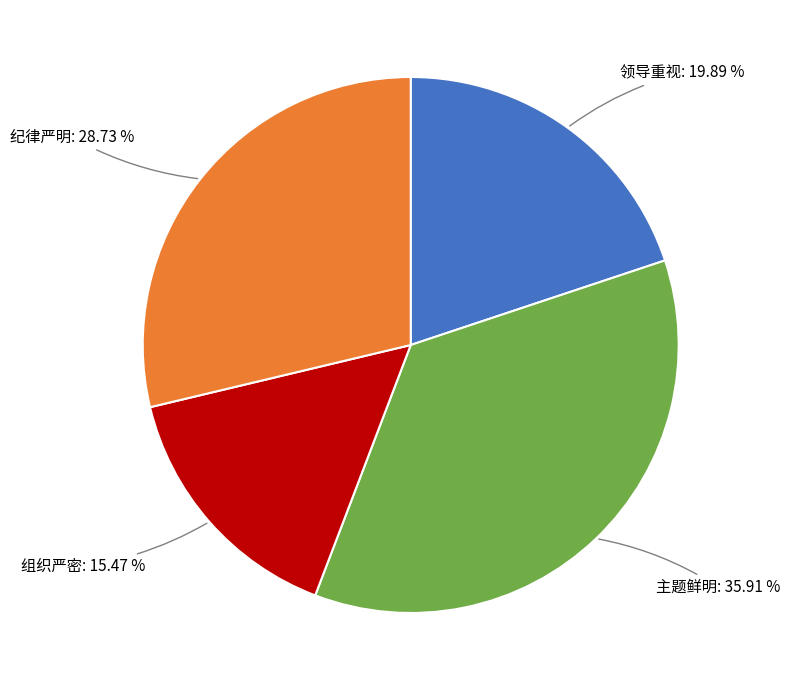

Is there a majority slice in this chart?

No